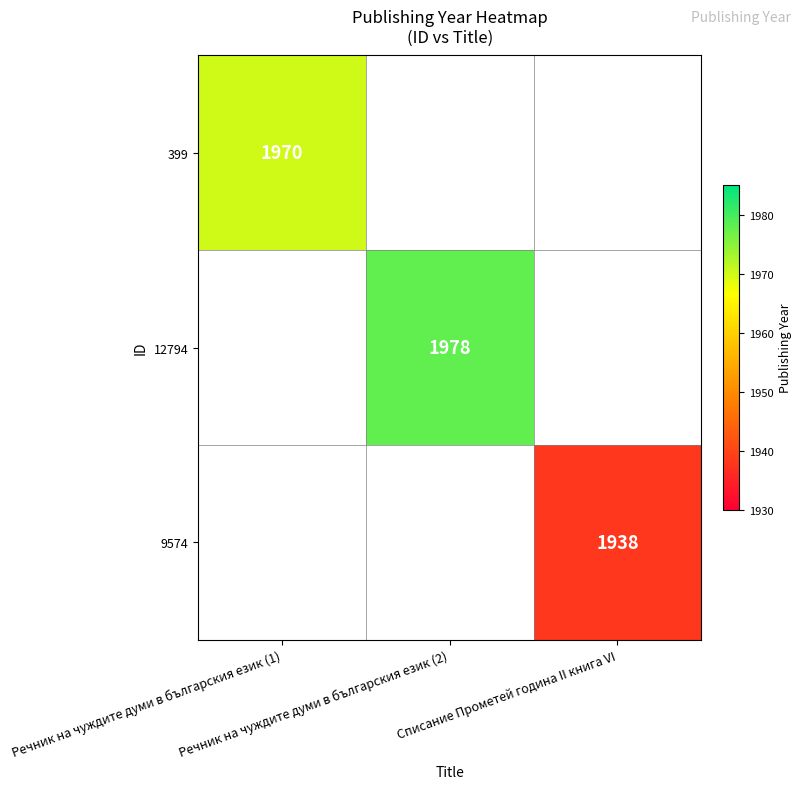

Rank the categories by 9574 value from lowest to highest.

Речник на чуждите думи в българския език (1), Речник на чуждите думи в българския език (2), Списание Прометей година II книга VI